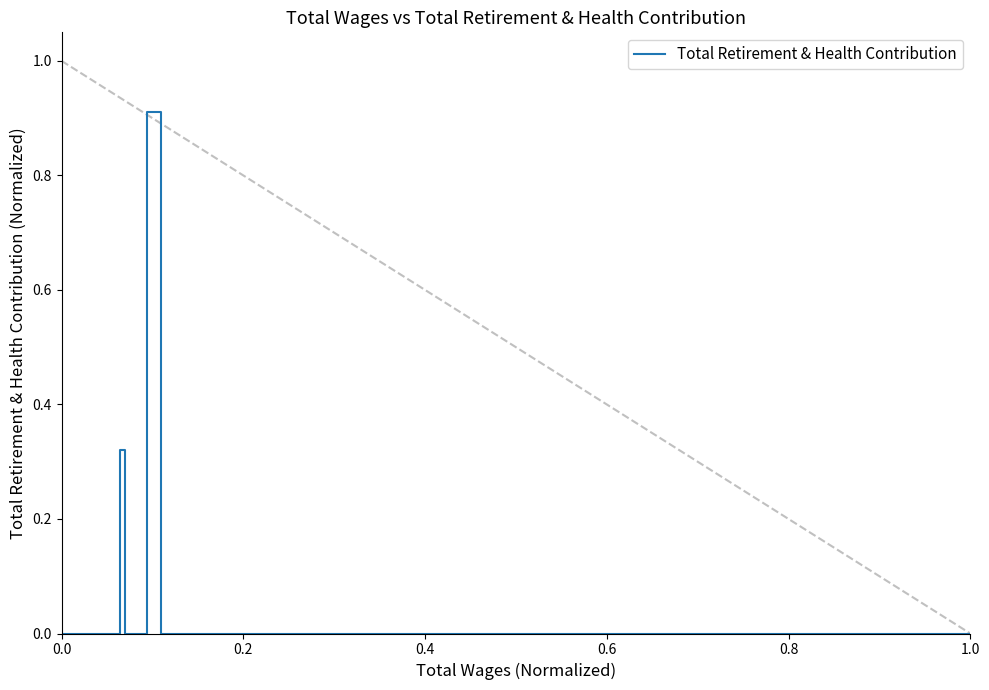

What is the maximum value for Total Retirement & Health Contribution?

0.9